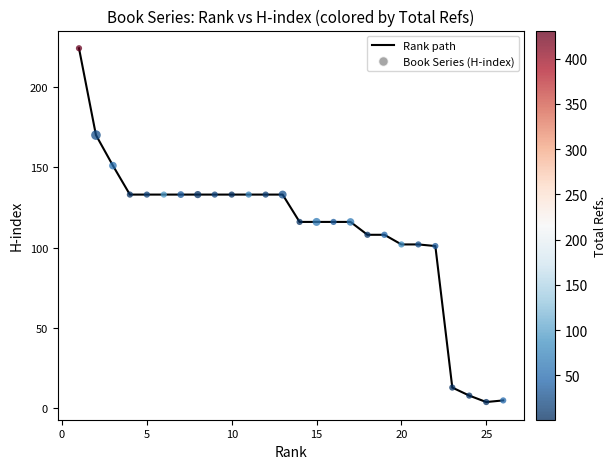

What is the greatest value displayed?

224